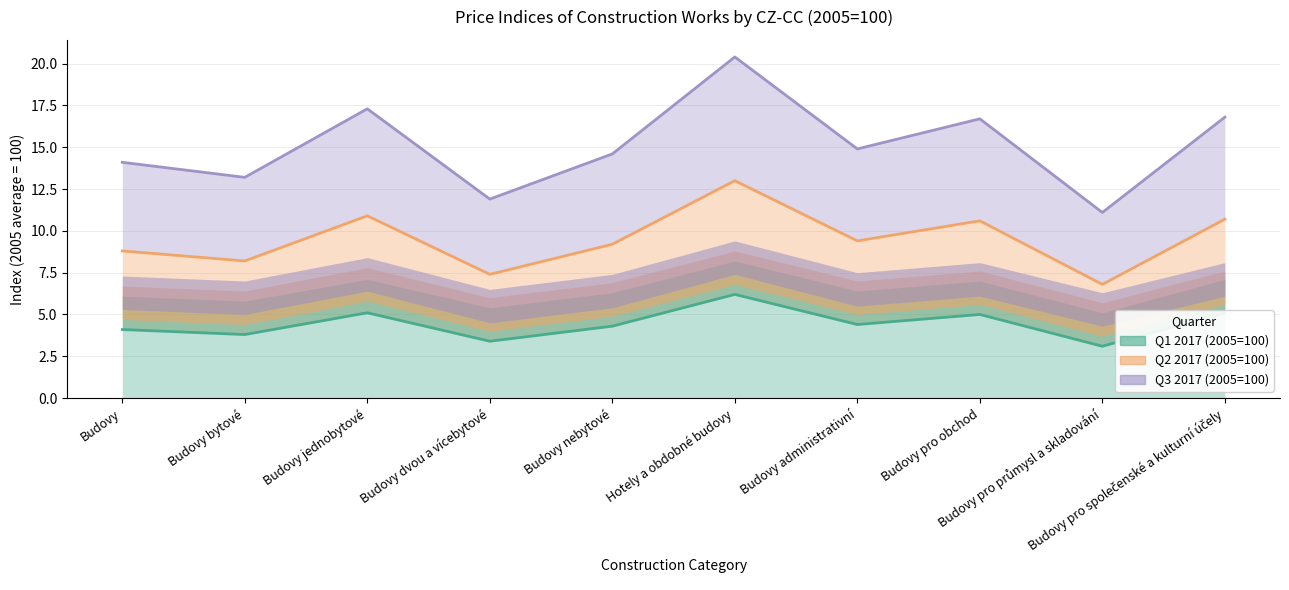

Count the number of categories in the chart.

10